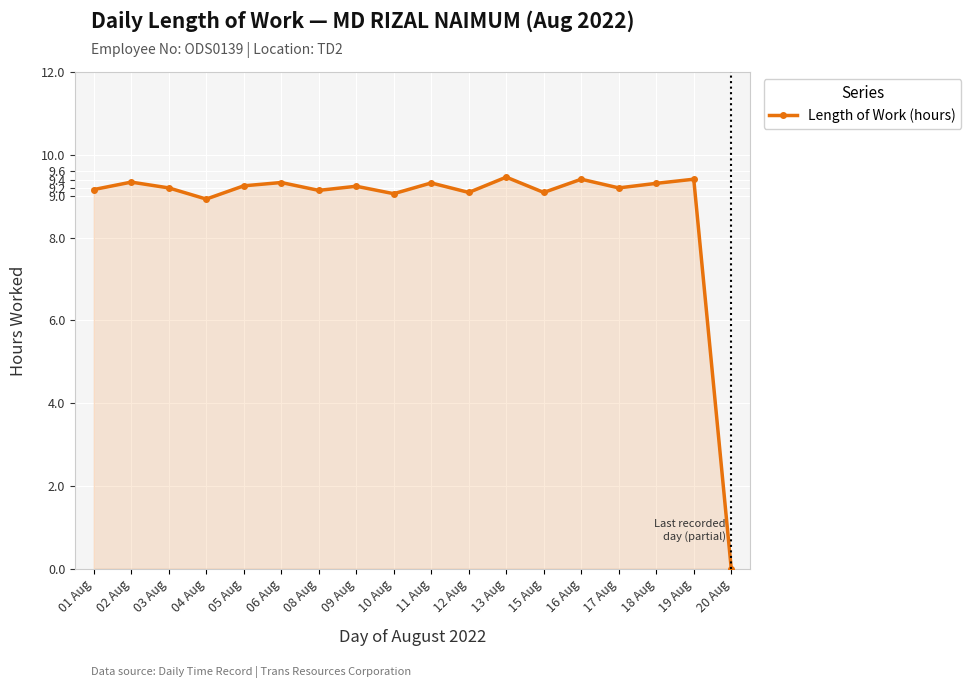

What is the average value?

8.7